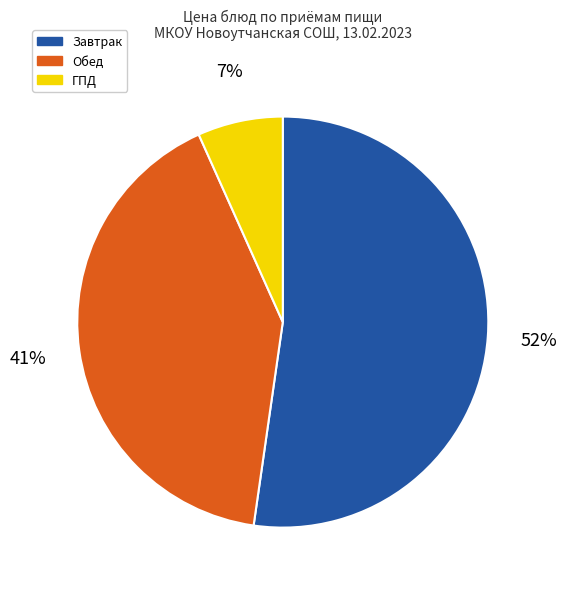

Is there a majority slice in this chart?

Yes